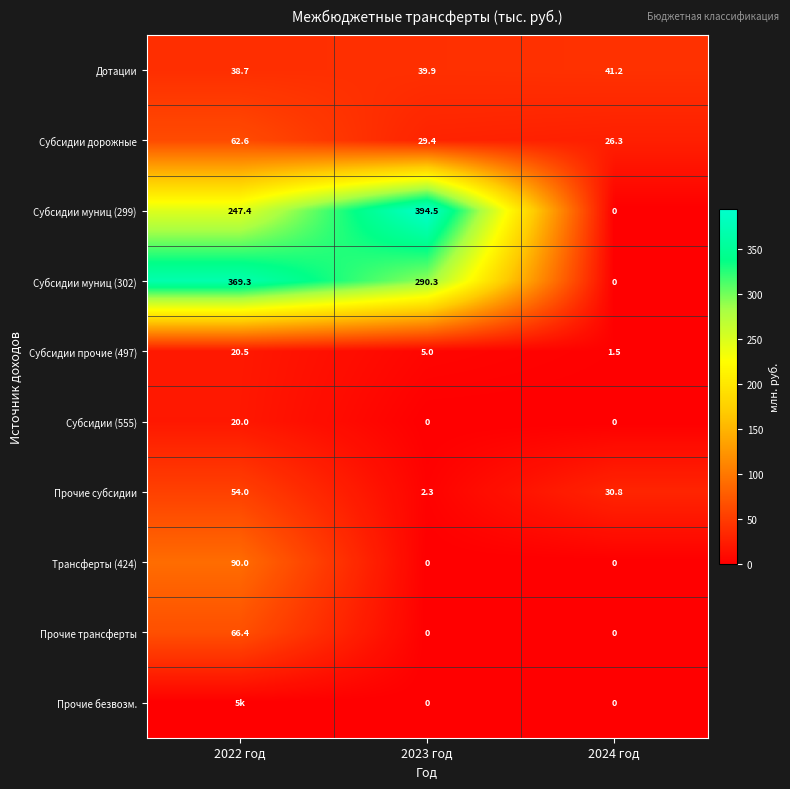

How many data points in Субсидии дорожные are above 29?

2